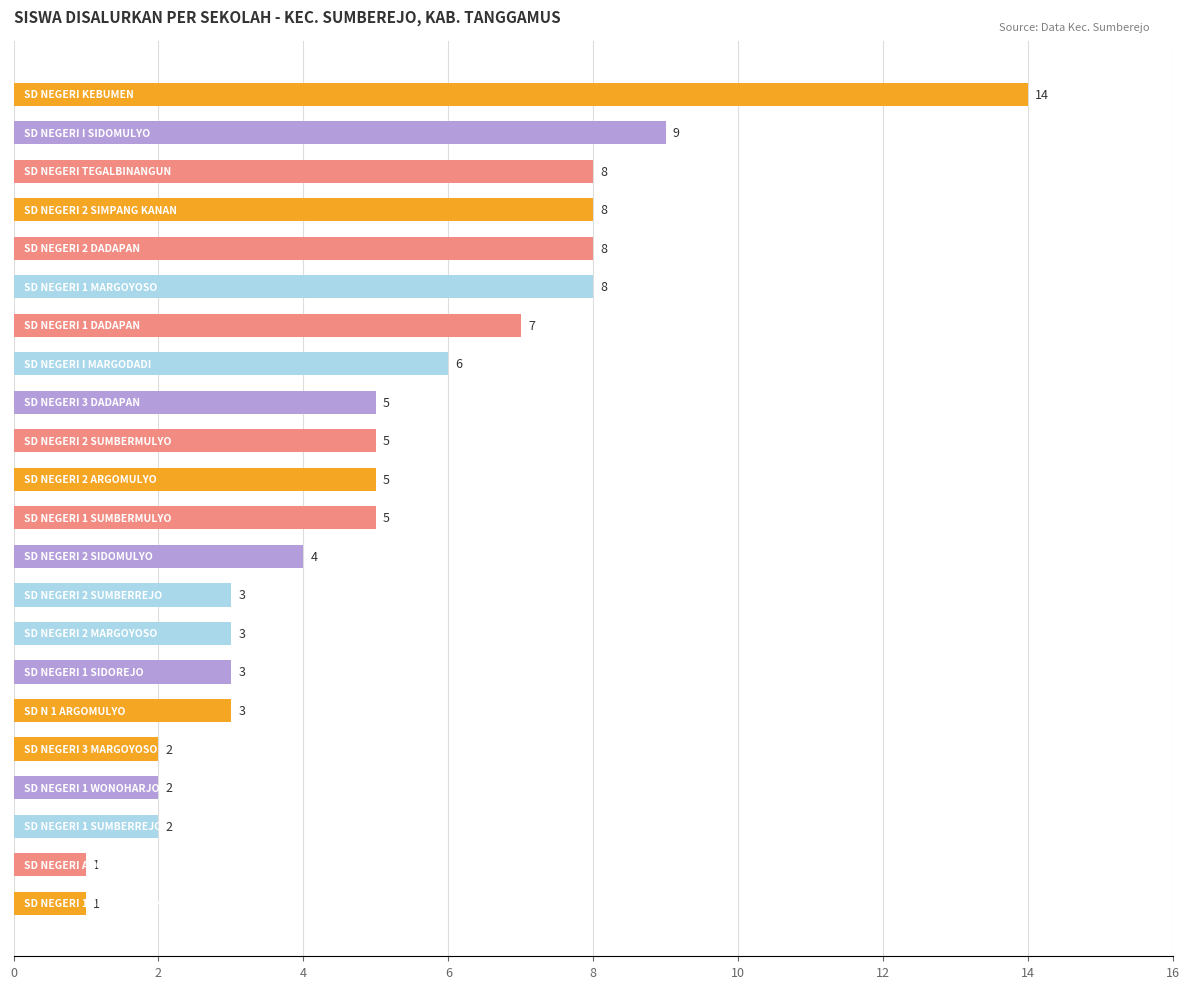

What is the greatest value displayed?

14